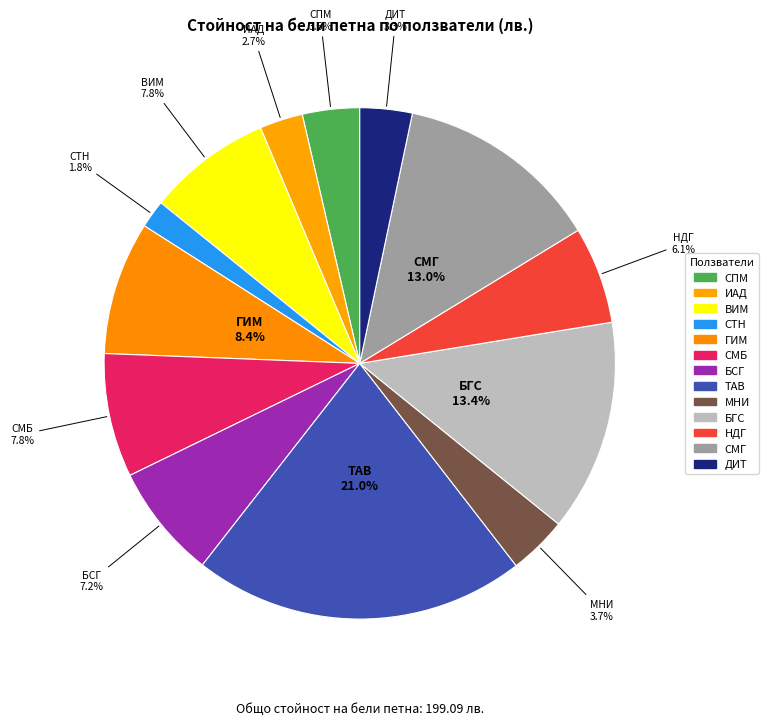

How many slices are in this pie chart?

13